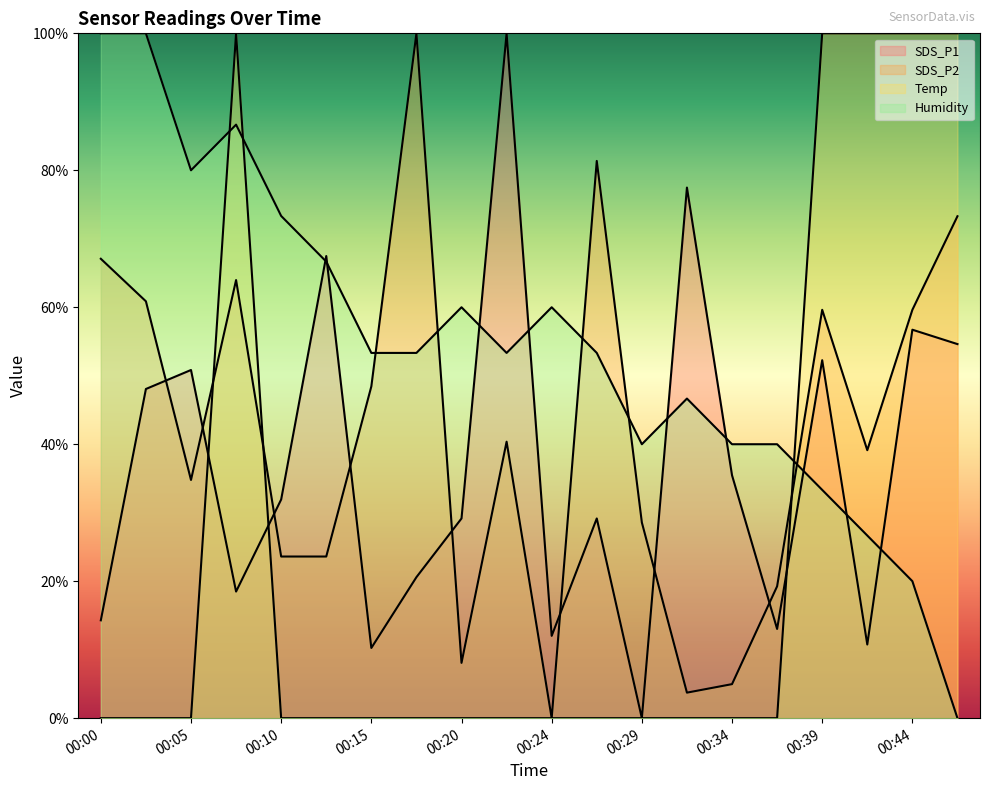

True or false: SDS_P2 and Temp cross at least once.

True